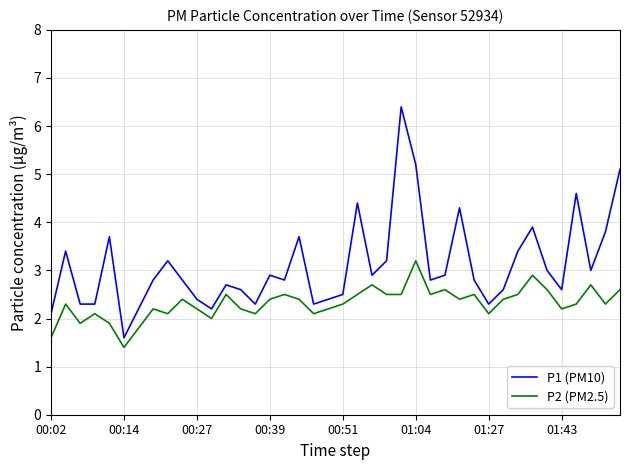

Which series has the largest range (max minus min)?

P1 (PM10)